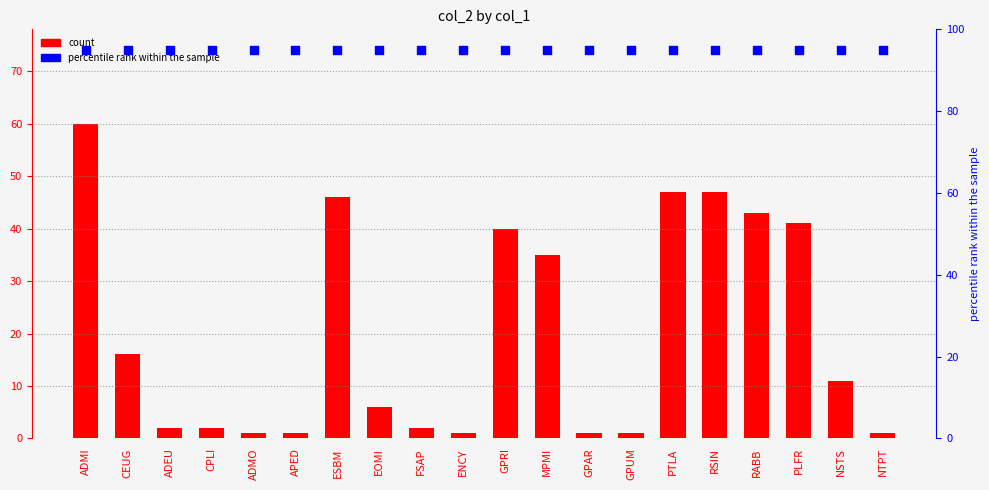

Which series reaches the minimum Y coordinate?

count